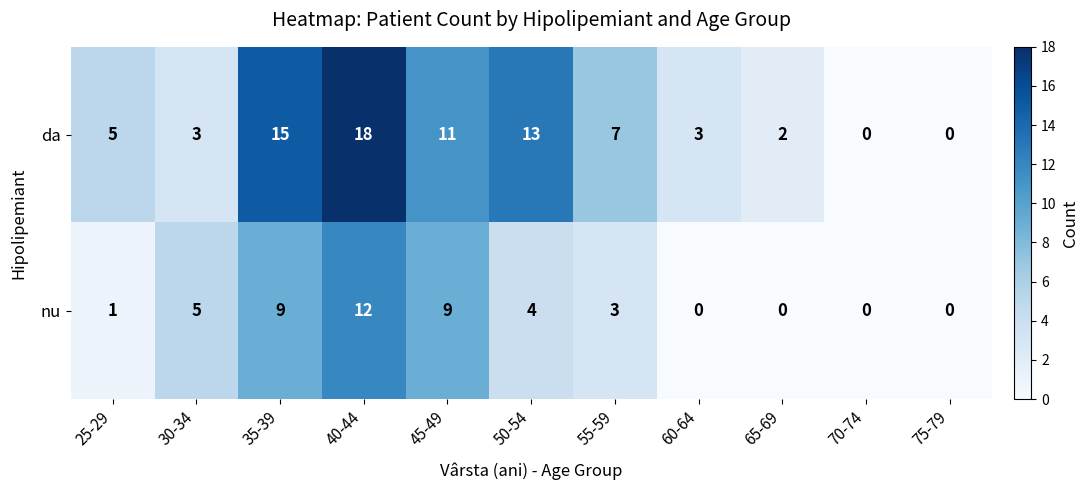

What is the difference between the highest and lowest values at 45-49?

2